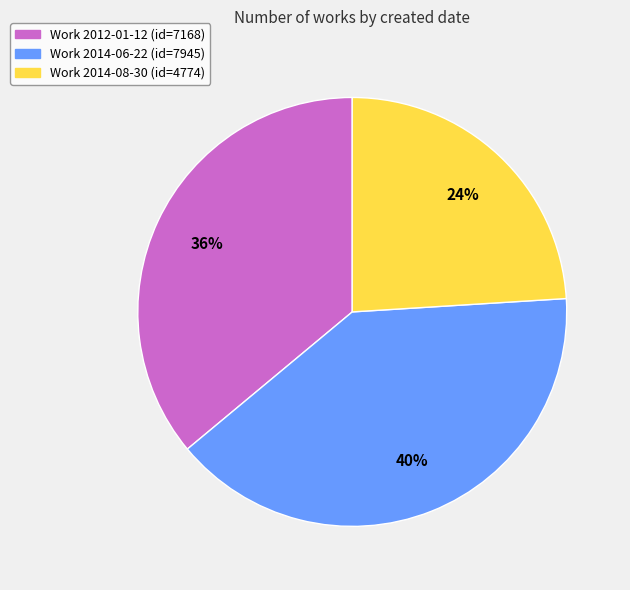

To the nearest percent, what is the difference between the Work 2014-06-22 (id=7945) and Work 2014-08-30 (id=4774) slice percentages?

16%